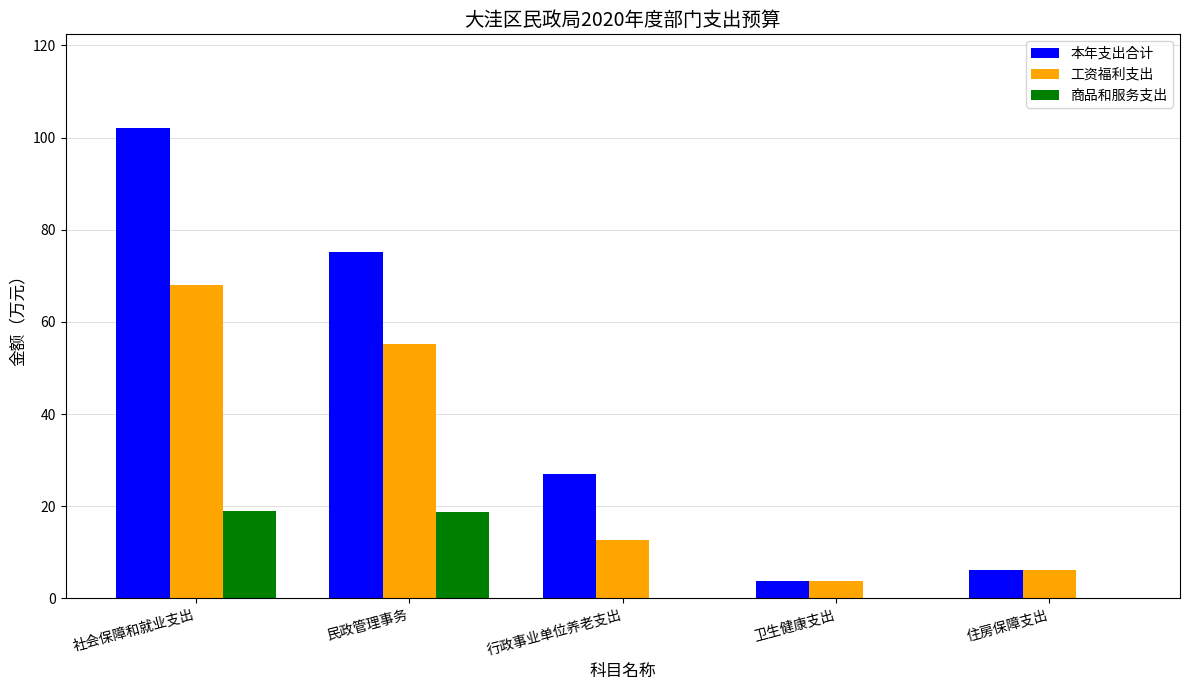

Is the value of 工资福利支出 at 住房保障支出 greater than the value of 商品和服务支出 at 民政管理事务?

No